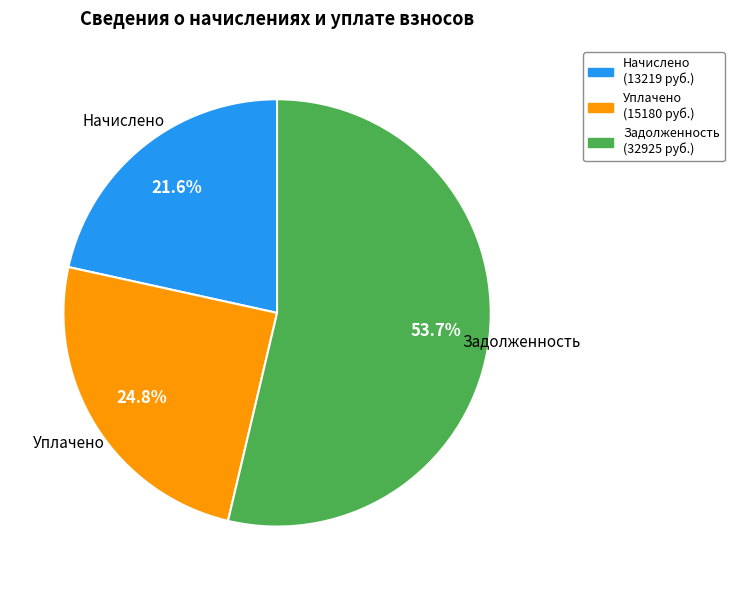

Approximately how many times larger is the value at Уплачено compared to Начислено?

1.1